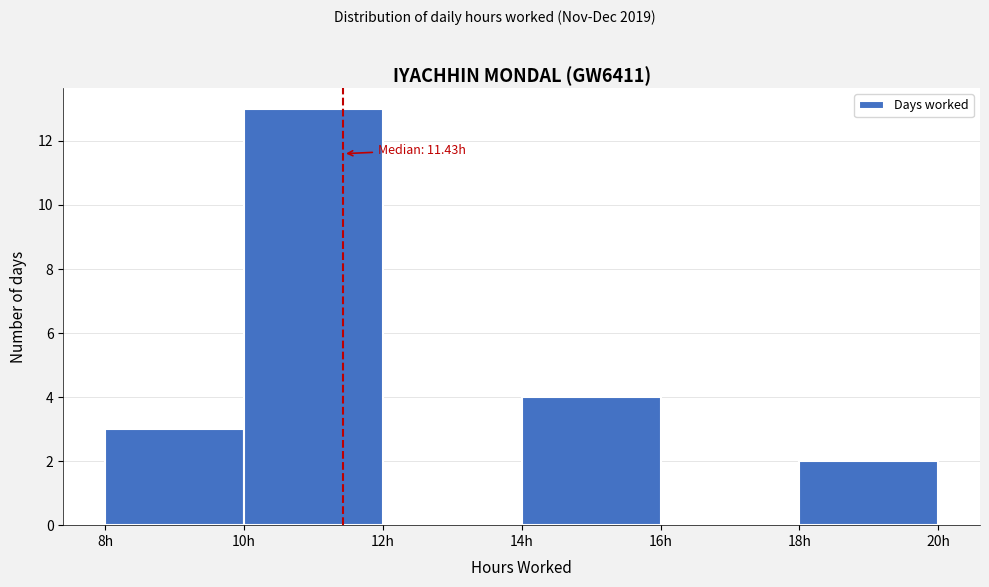

Which range on the x-axis has the tallest bar?

10 to 12